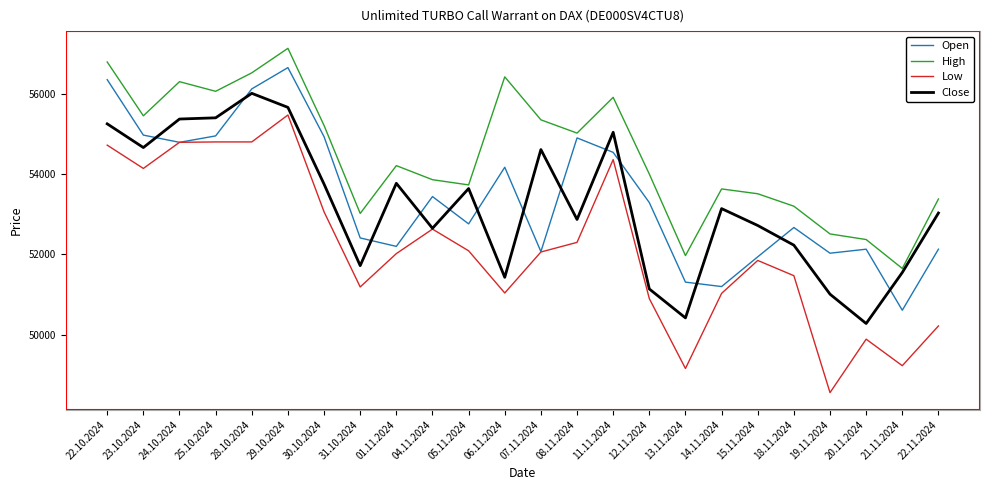

At how many categories does at least one series exceed 55826?

7